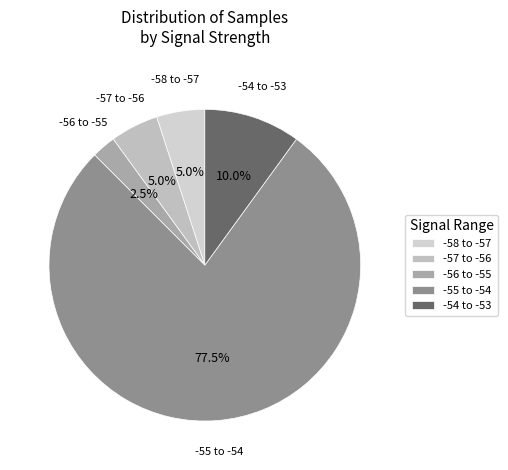

Which slice is the smallest?

-56 to -55